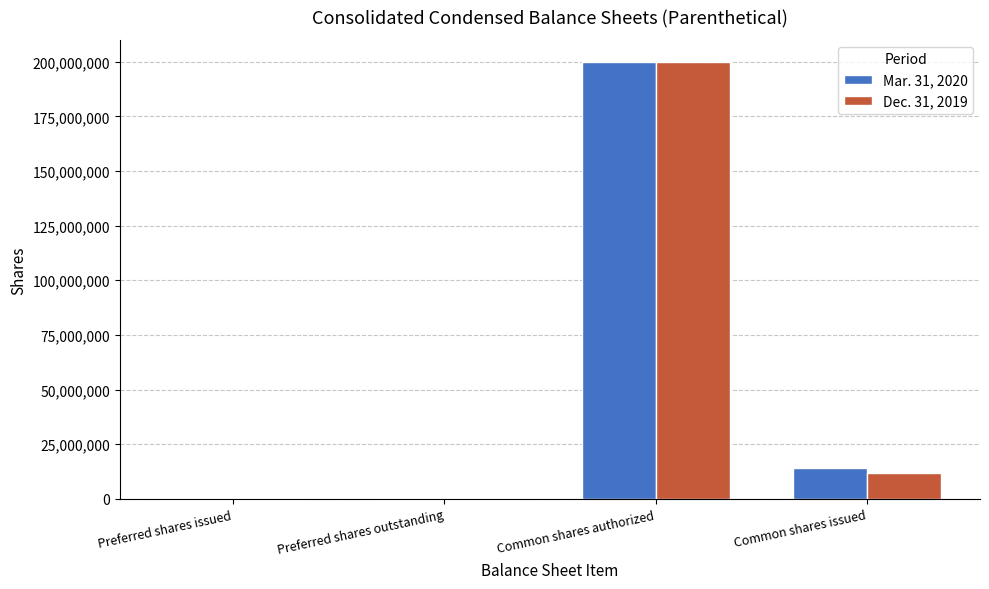

At which label does Dec. 31, 2019 first exceed 11698697?

Common shares authorized